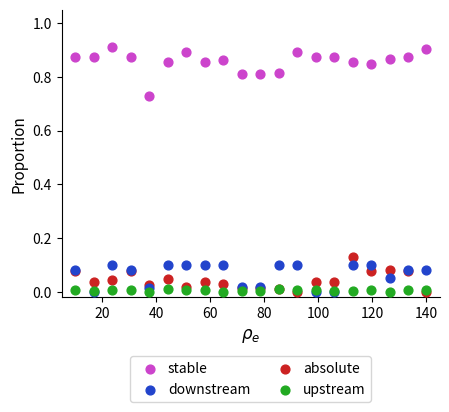

What are all the series names shown in the legend?

stable, downstream, absolute, upstream